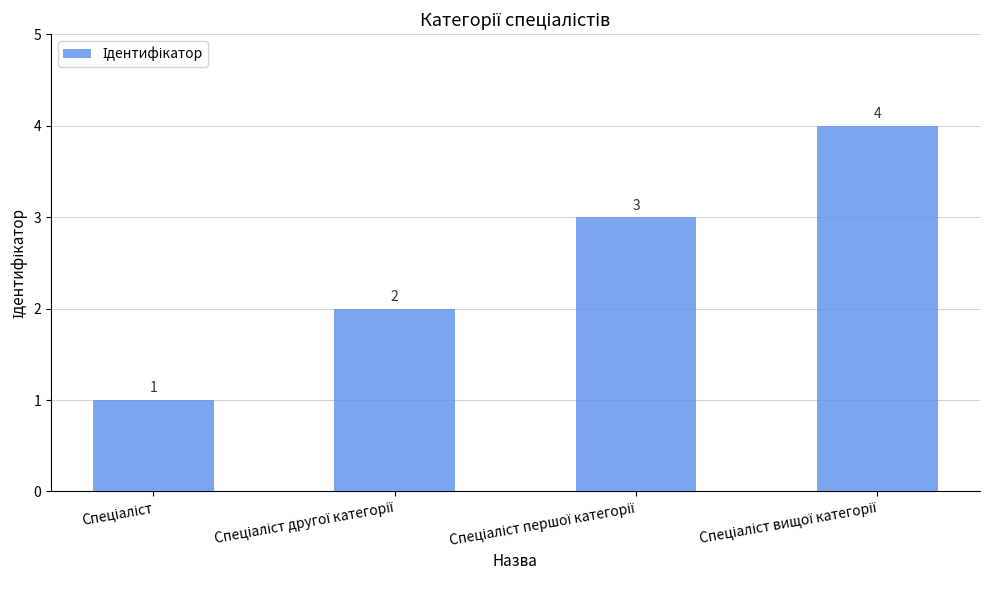

Reading right to left, transcribe all the data shown in this chart.

4	3	2	1